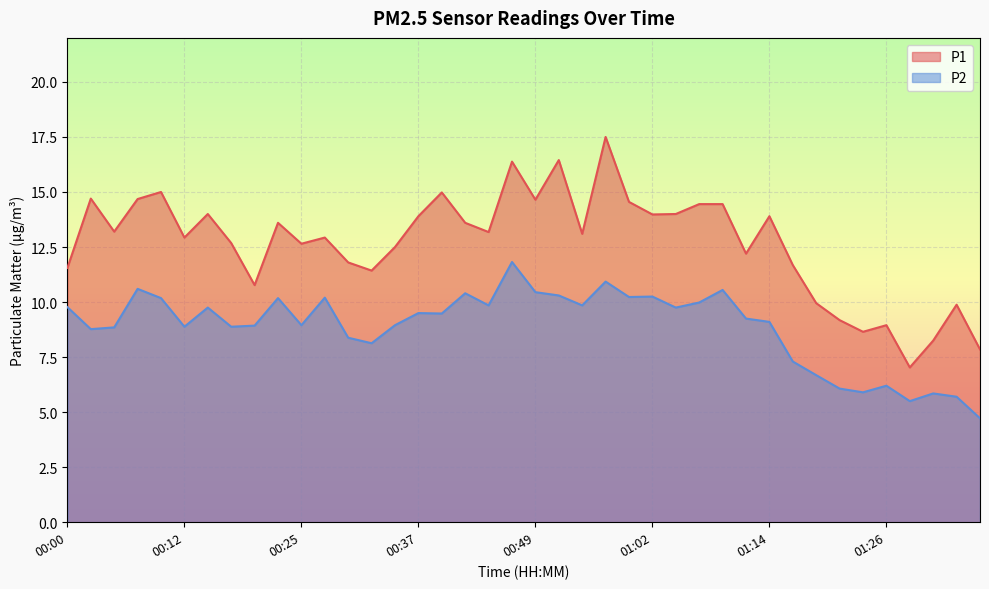

Which series has the widest spread of values?

P1